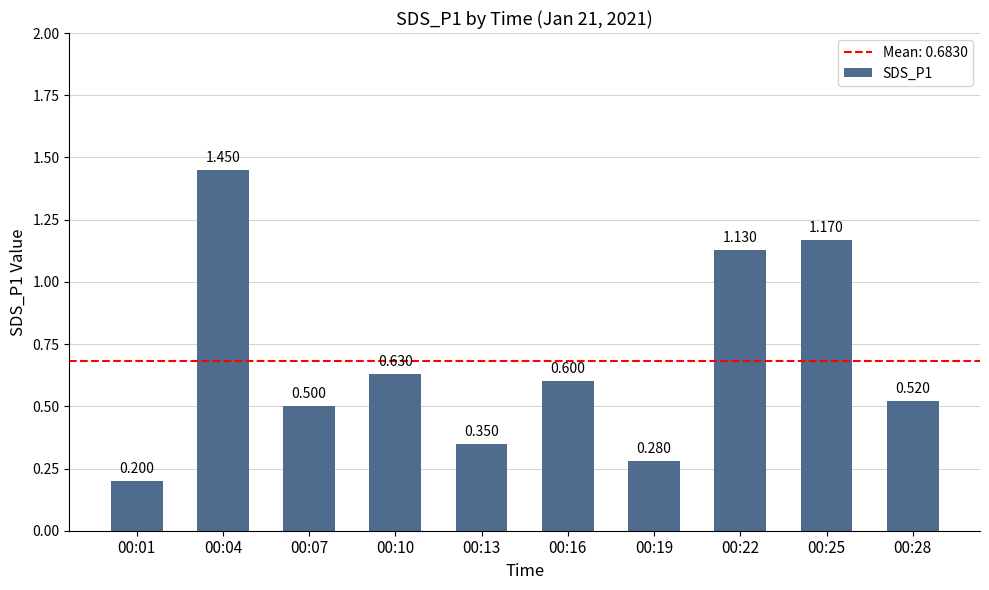

Does the chart contain stacked bars?

No